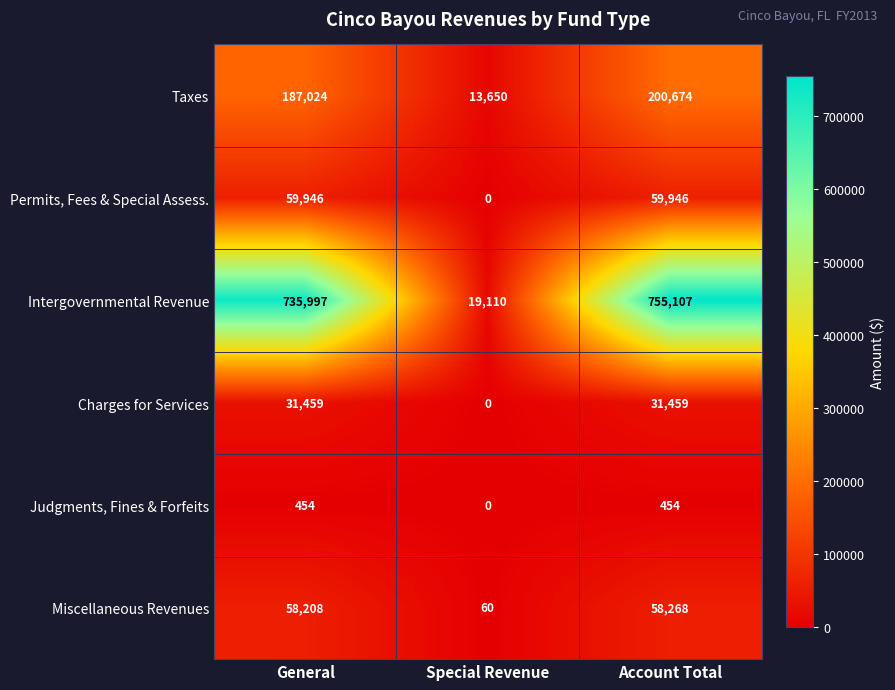

What value does the Judgments, Fines & Forfeits series have at General, to the nearest 5?

455